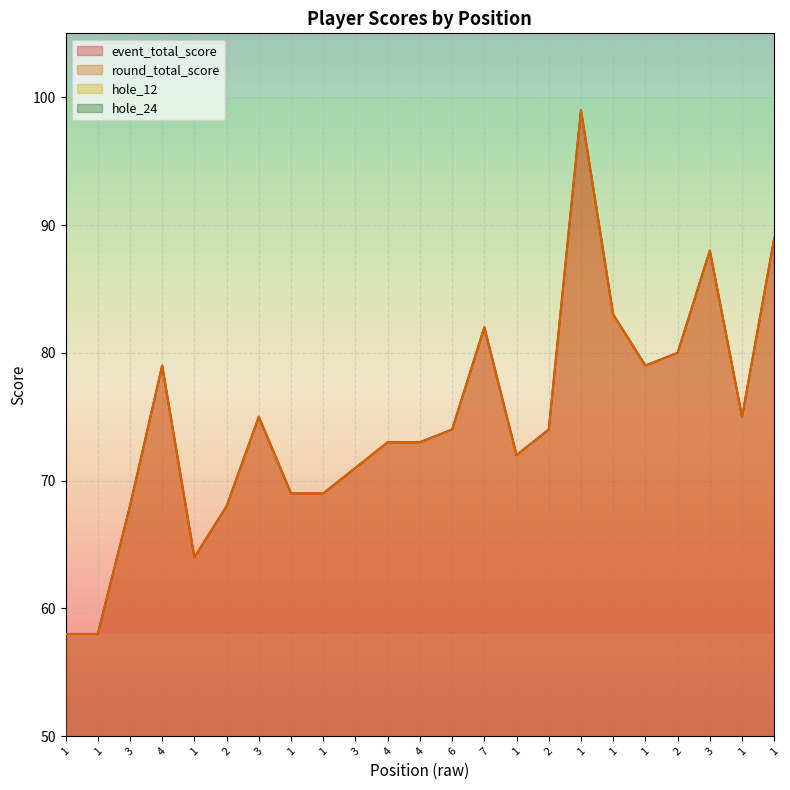

How many lines are shown in the chart?

4